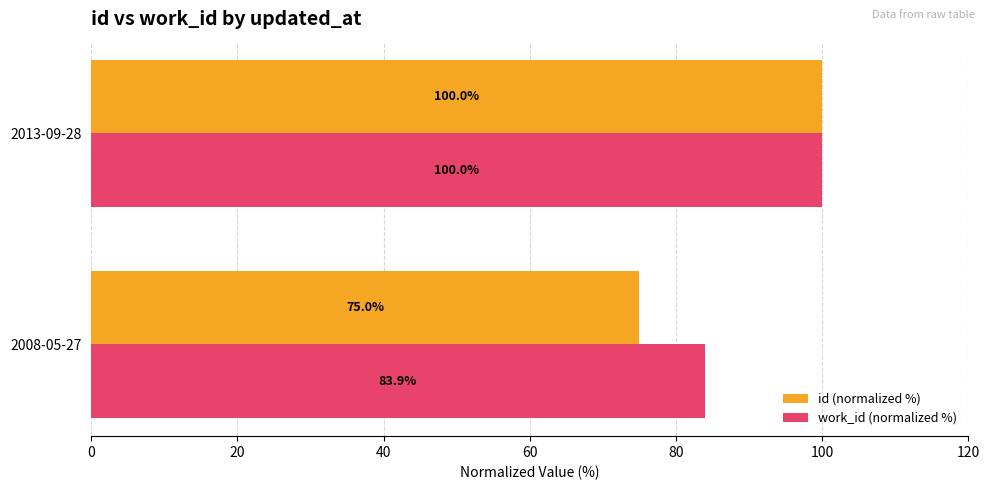

At how many categories does at least one series exceed 90?

1